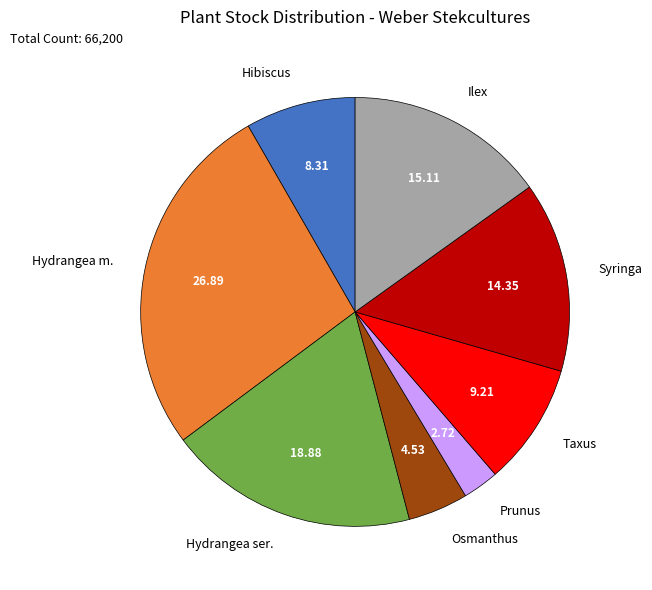

How many segments does this pie chart have?

8